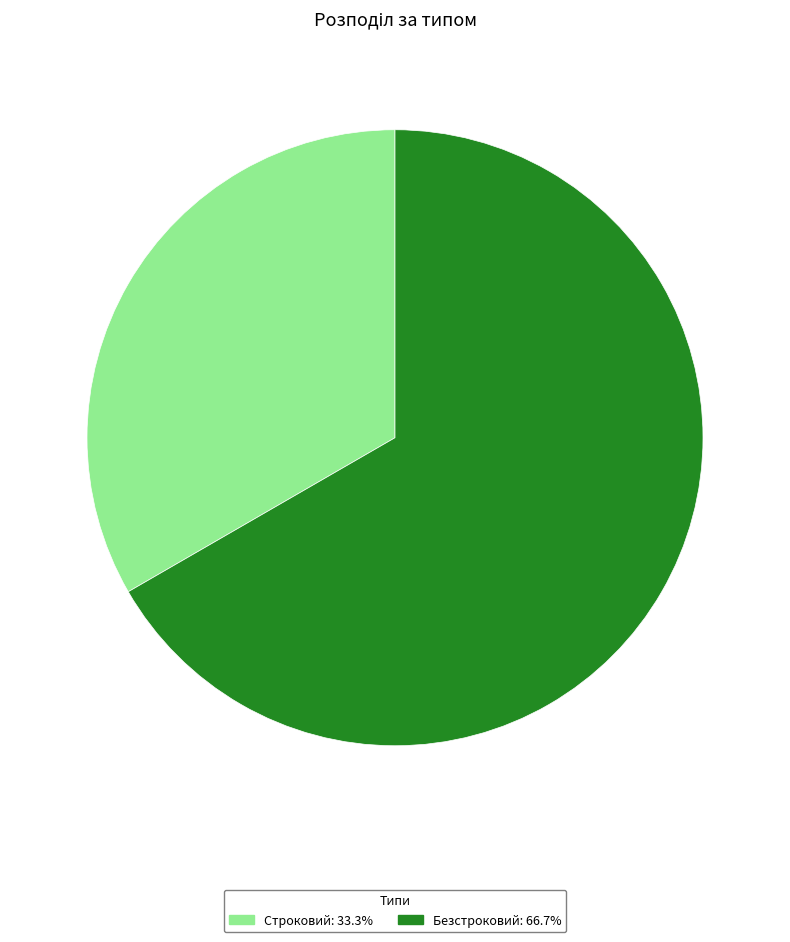

What is the ratio of the value at Строковий: 33.3% to the value at Безстроковий: 66.7%?

0.5